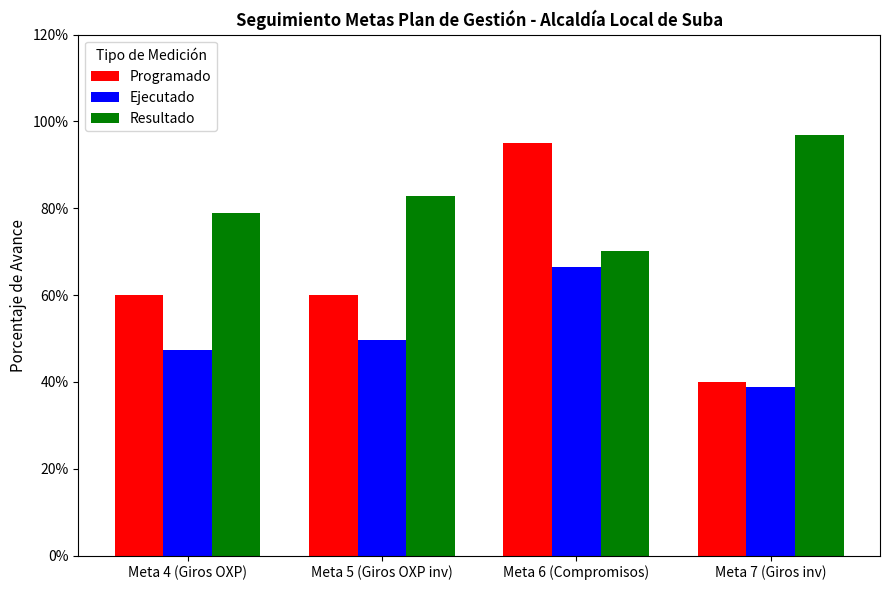

What is the difference between the maximum and minimum values in the Resultado series?

0.3